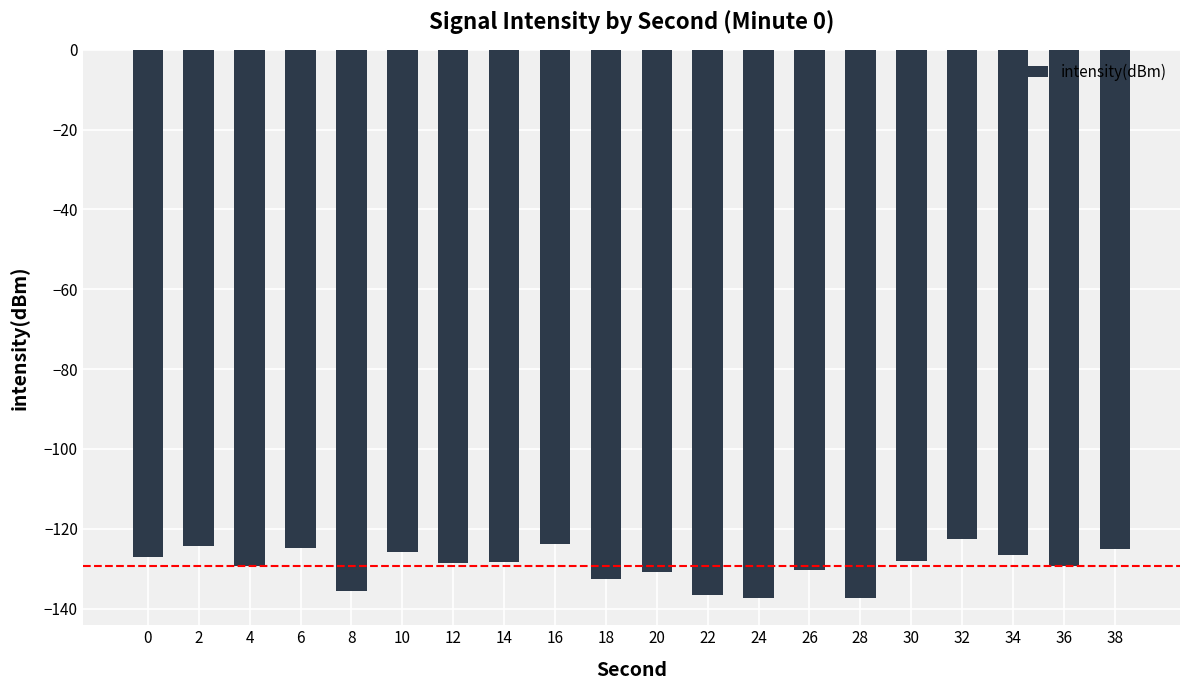

Is it true that the value at 10 is -58.4?

False